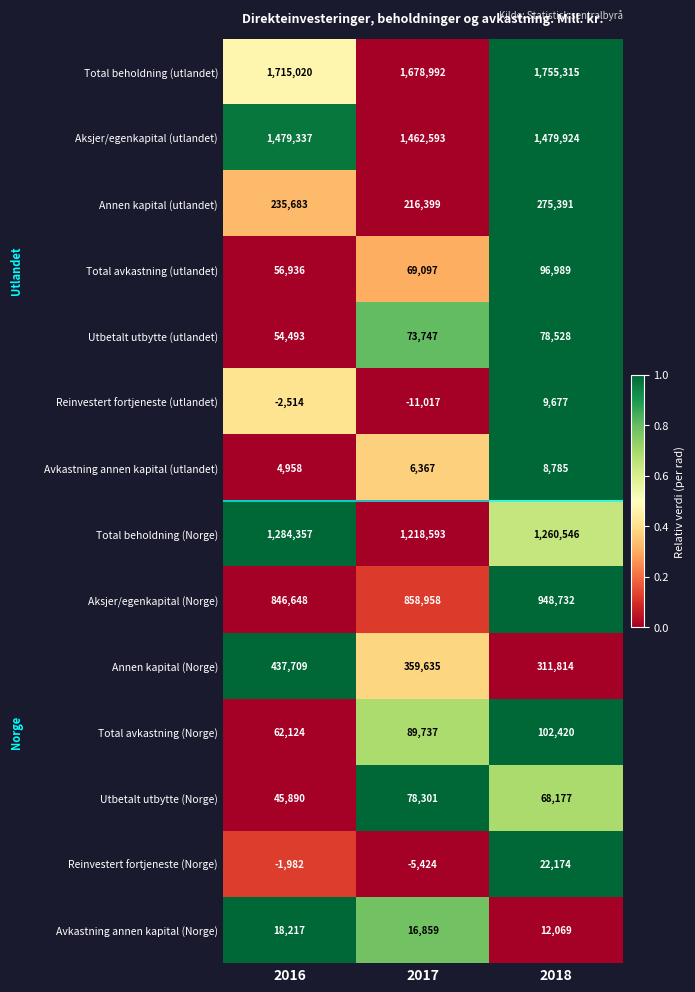

List the series in order of their peak value, highest first.

Total beholdning (utlandet), Aksjer/egenkapital (utlandet), Total beholdning (Norge), Aksjer/egenkapital (Norge), Annen kapital (Norge), Annen kapital (utlandet), Total avkastning (Norge), Total avkastning (utlandet), Utbetalt utbytte (utlandet), Utbetalt utbytte (Norge), Reinvestert fortjeneste (Norge), Avkastning annen kapital (Norge), Reinvestert fortjeneste (utlandet), Avkastning annen kapital (utlandet)